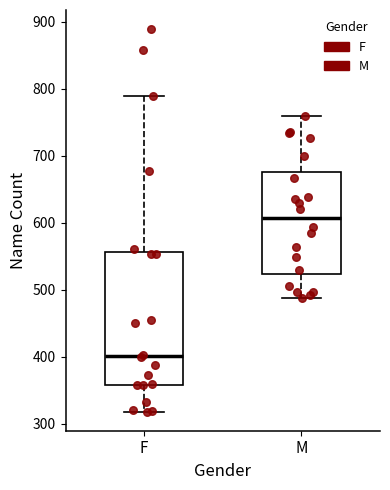

Reading left to right, read every box against the y-axis: the position of its median line, the range the box covers, and the ends of its whiskers. The values are not printed on the chart, so give them approximately, as read against the axis.

F: median 400, box 360 to 560, whiskers 320 to 790
M: median 610, box 520 to 680, whiskers 490 to 760